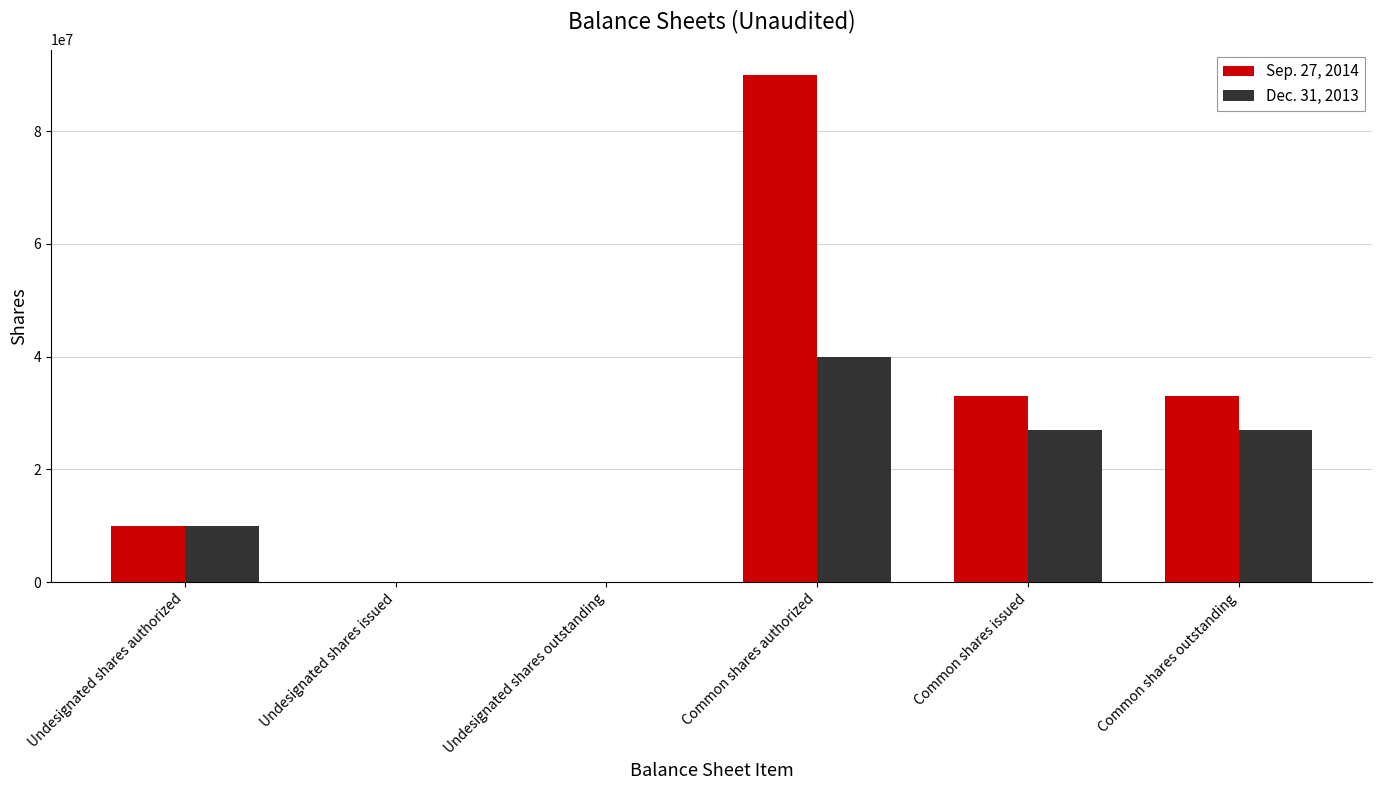

Is it true that Sep. 27, 2014 equals 20929907 at Common shares outstanding?

False